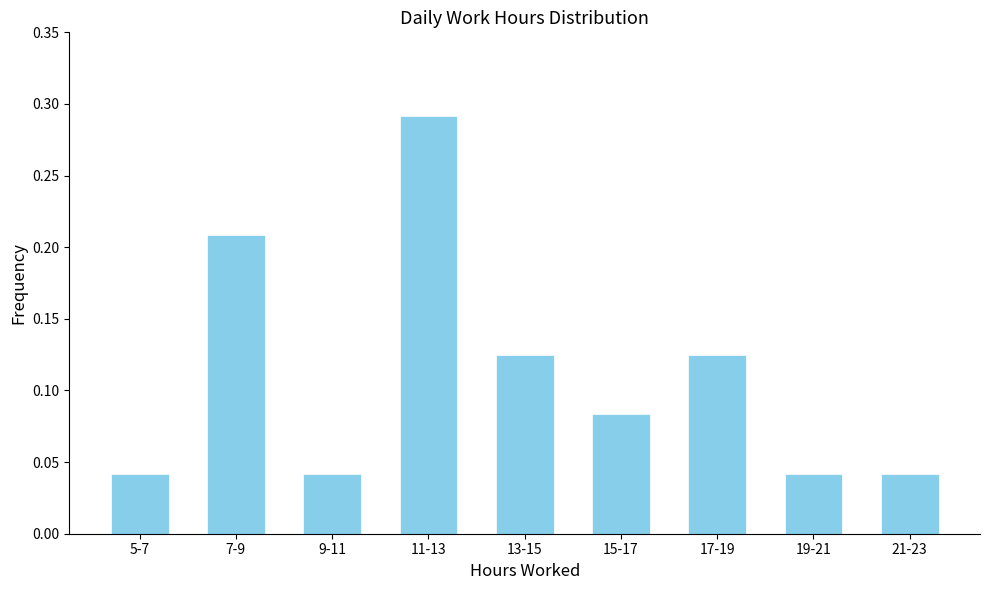

Which has a higher value, 17-19 or 19-21?

17-19